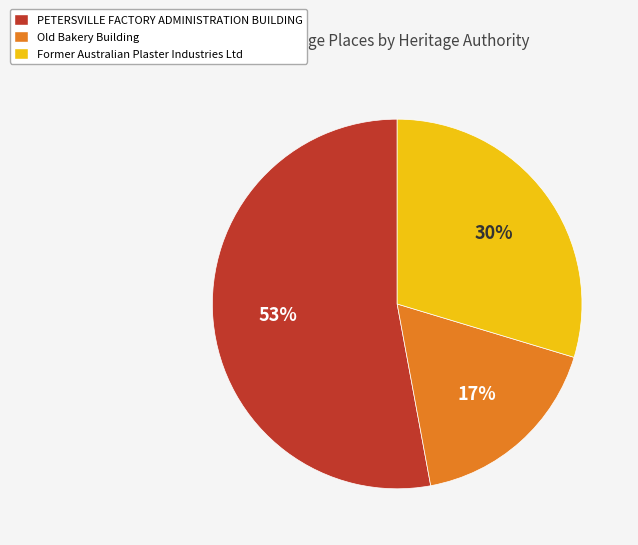

Which has a higher value, Old Bakery Building or Former Australian Plaster Industries Ltd?

Former Australian Plaster Industries Ltd